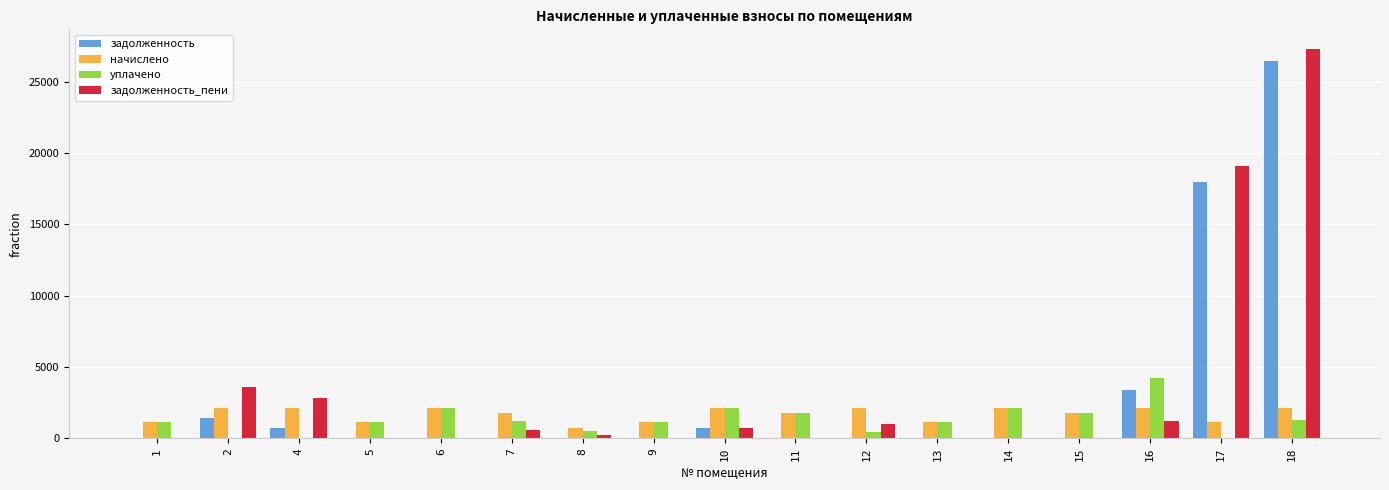

True or false: задолженность_пени has a value of -16580.1 at 15.

False